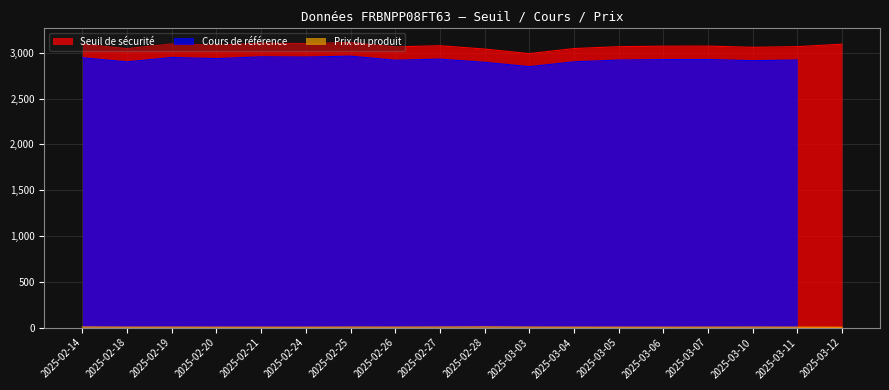

What is the minimum value for Seuil de sécurité?

2990.9